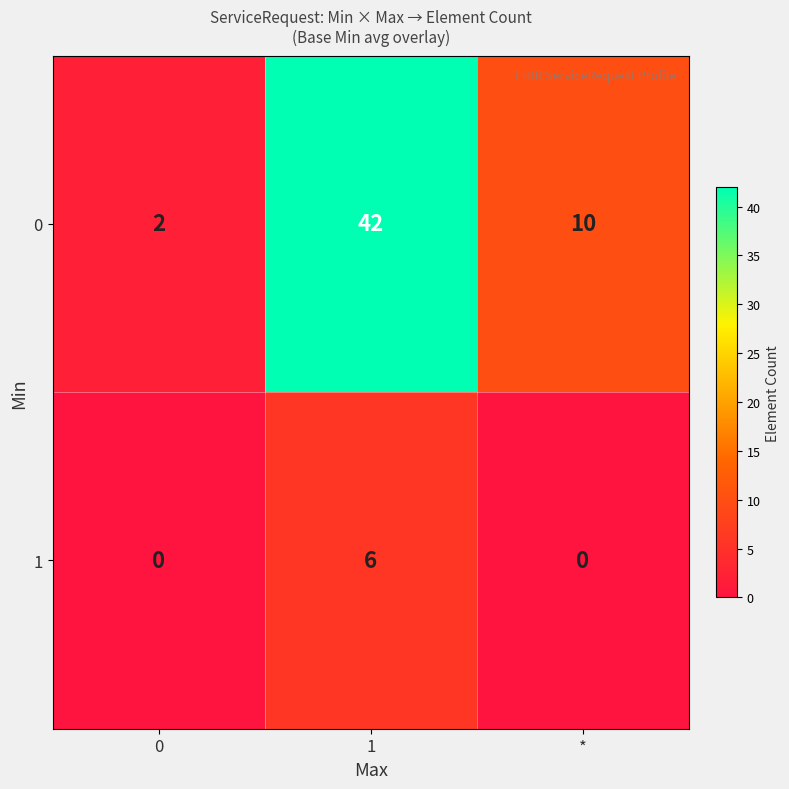

Reading right to left, extract all data points from this chart.

0: 10	42	2
1: 0	6	0